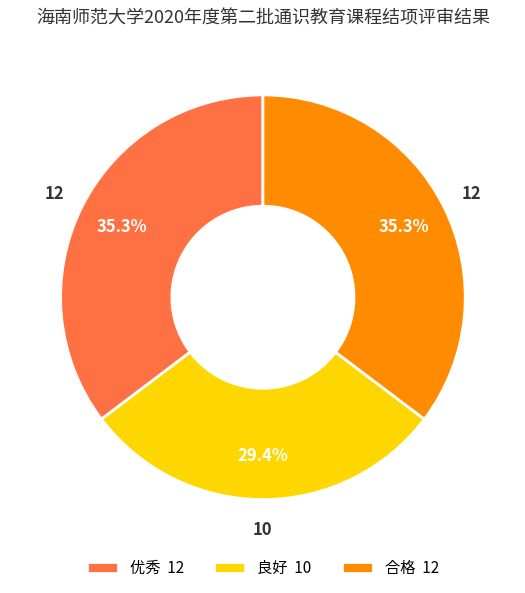

How many segments does this pie chart have?

3